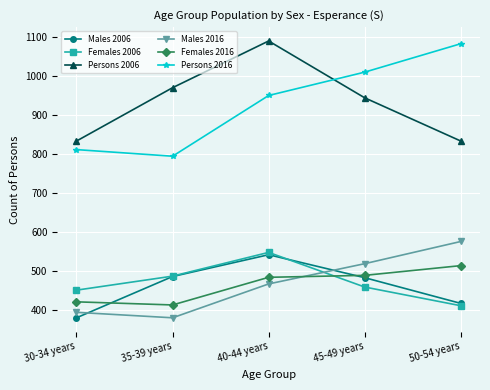

True or false: Persons 2006 has more than 1 interior local peaks.

False